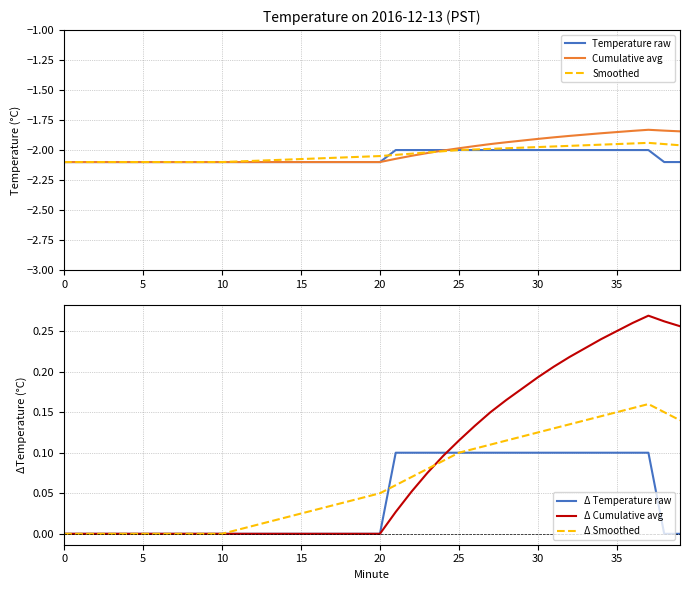

What is the sum of all Δ Smoothed values?

2.6